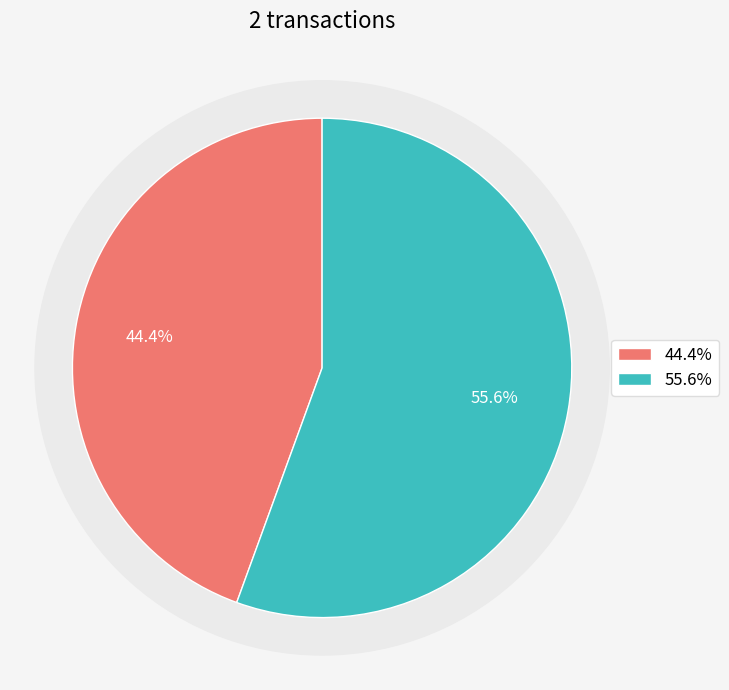

To the nearest percent, what is the difference between the 452511 and 452506 slice percentages?

11%